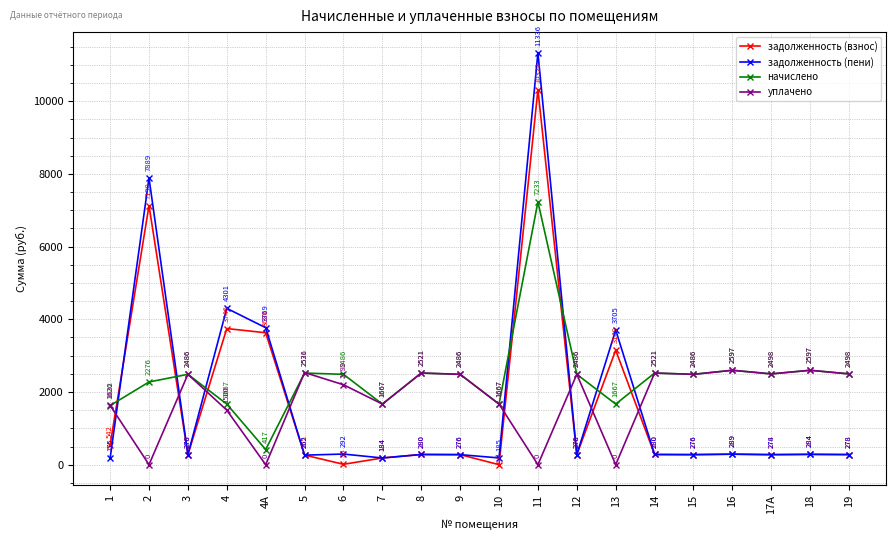

What are all the series names shown in the legend?

задолженность (взнос), задолженность (пени), начислено, уплачено